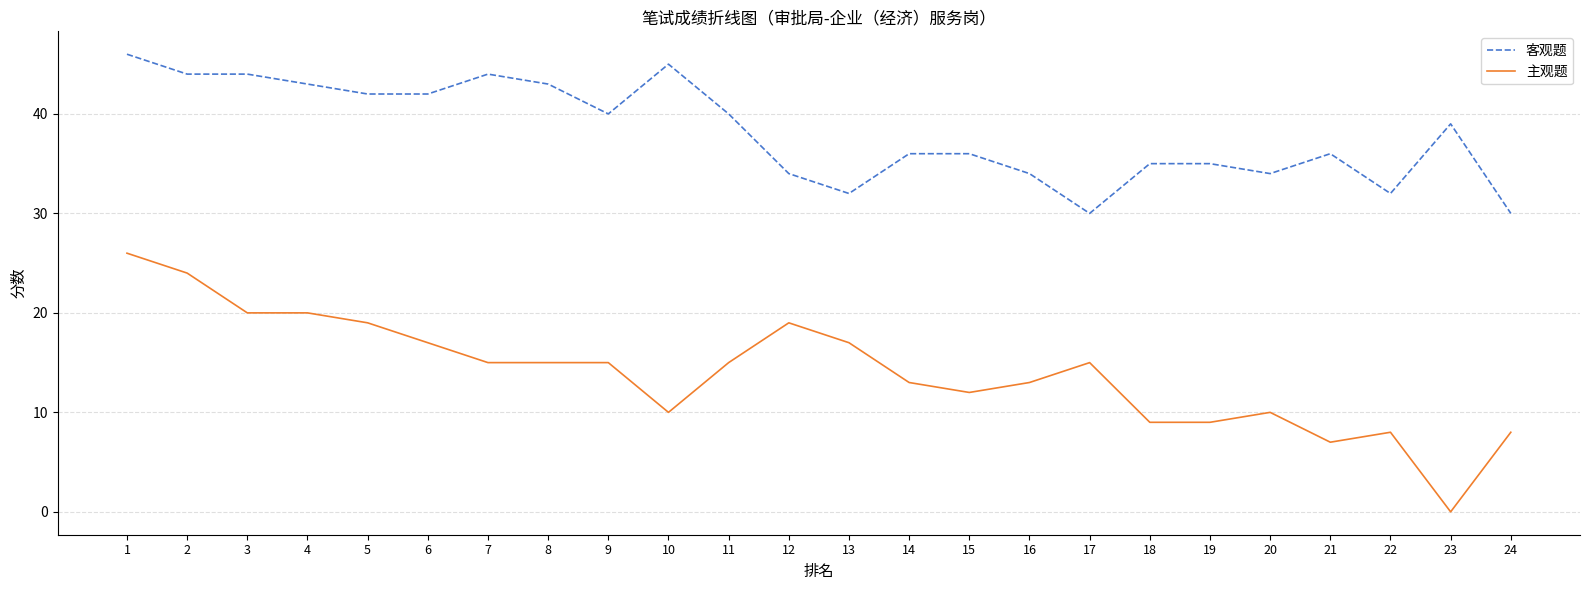

What is the average value of the 主观题 series?

14